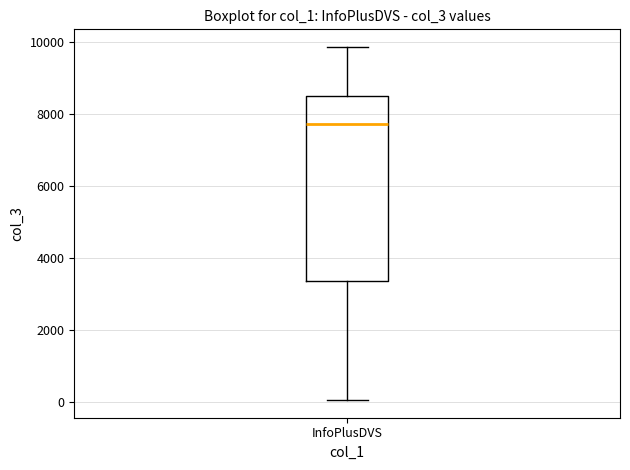

Where is the upper edge of the box for InfoPlusDVS on the y-axis? The values are not printed on the chart, so give them approximately, as read against the axis.

8600